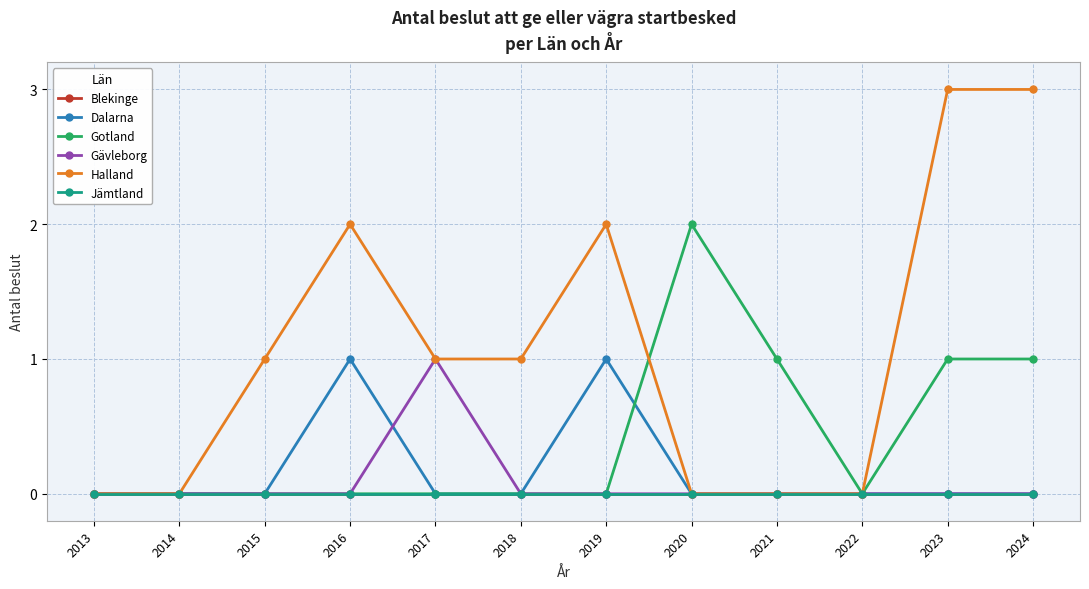

What is the total value across all series at 2024?

4